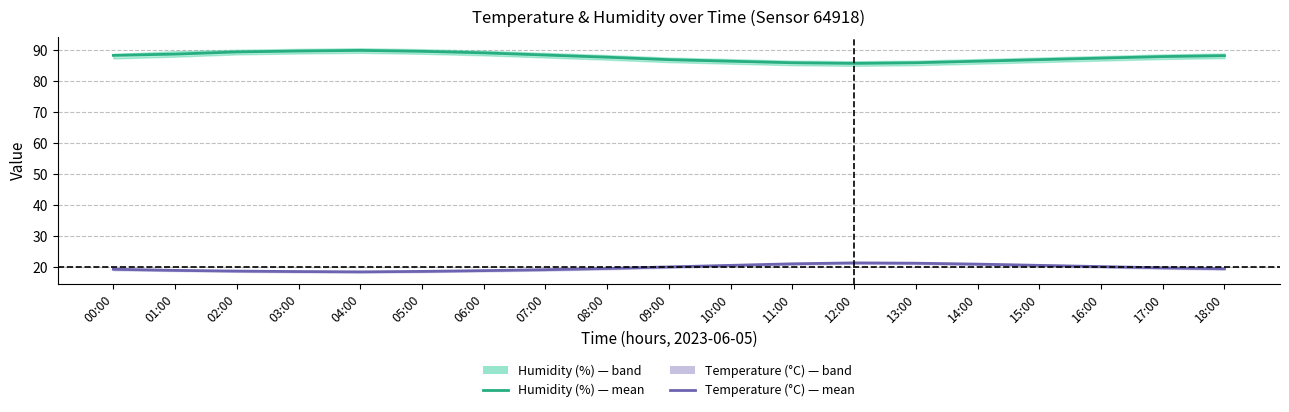

What are all the series names shown in the legend?

humidity, temperature